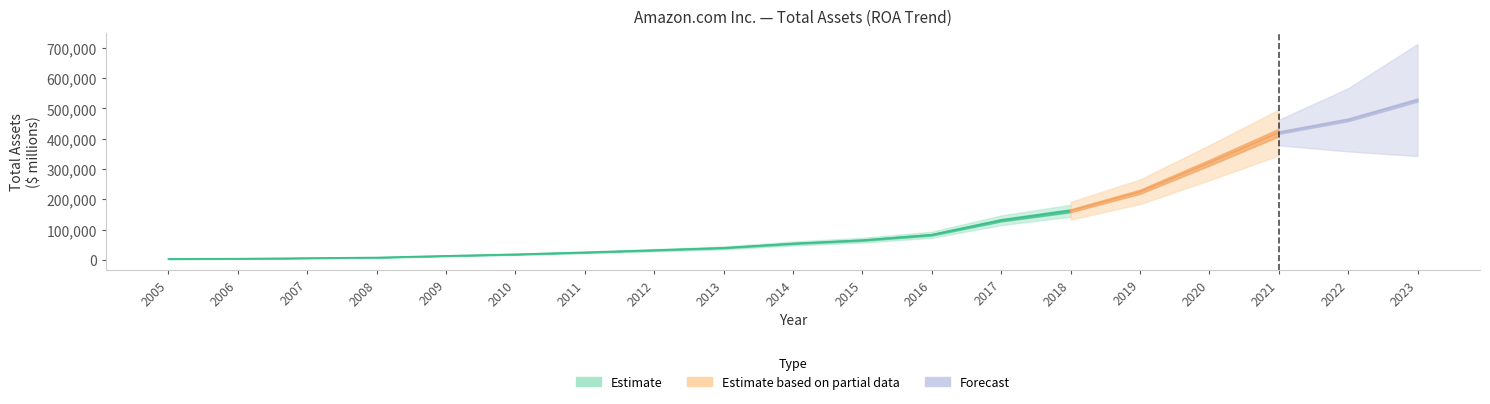

What is the value of the Total Assets point at the 6th from the left?

18797.0